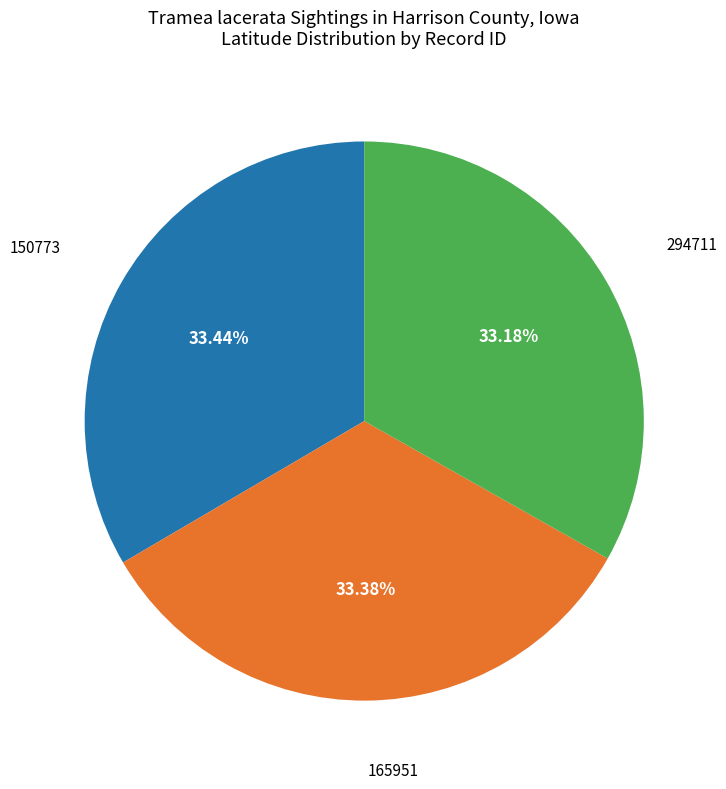

Does any single category account for the majority?

No